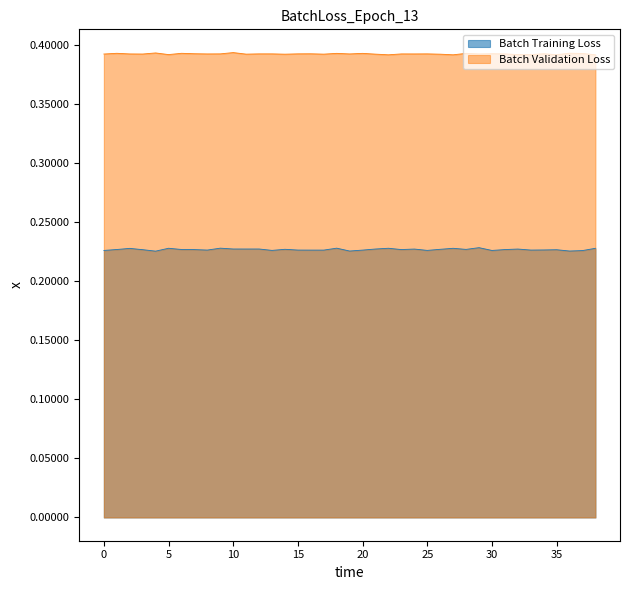

Does the chart display data point markers on the line(s)?

No